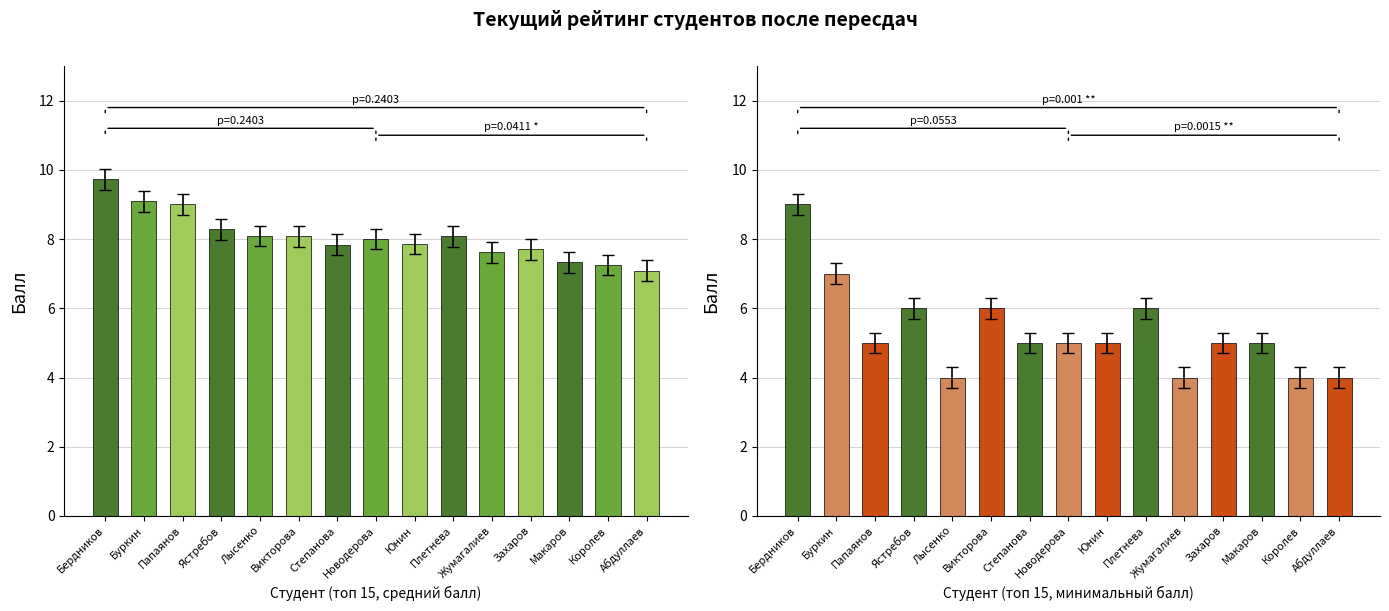

Where is Средний балл nearest to the value 8?

Новодерова